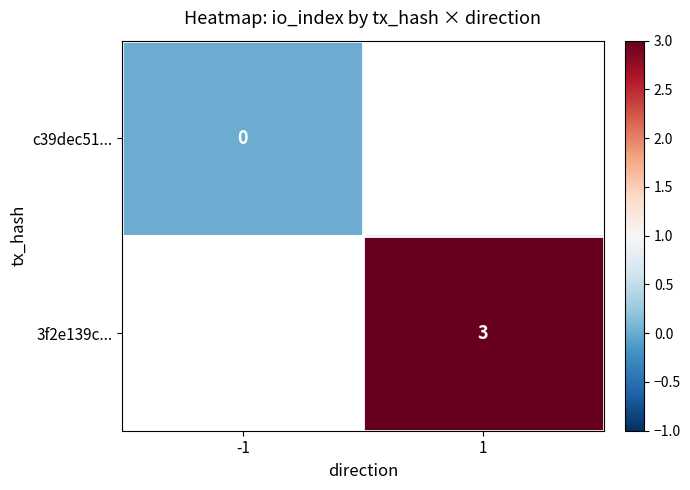

The value of 3f2e139c... at 1 is 3. True or false?

True